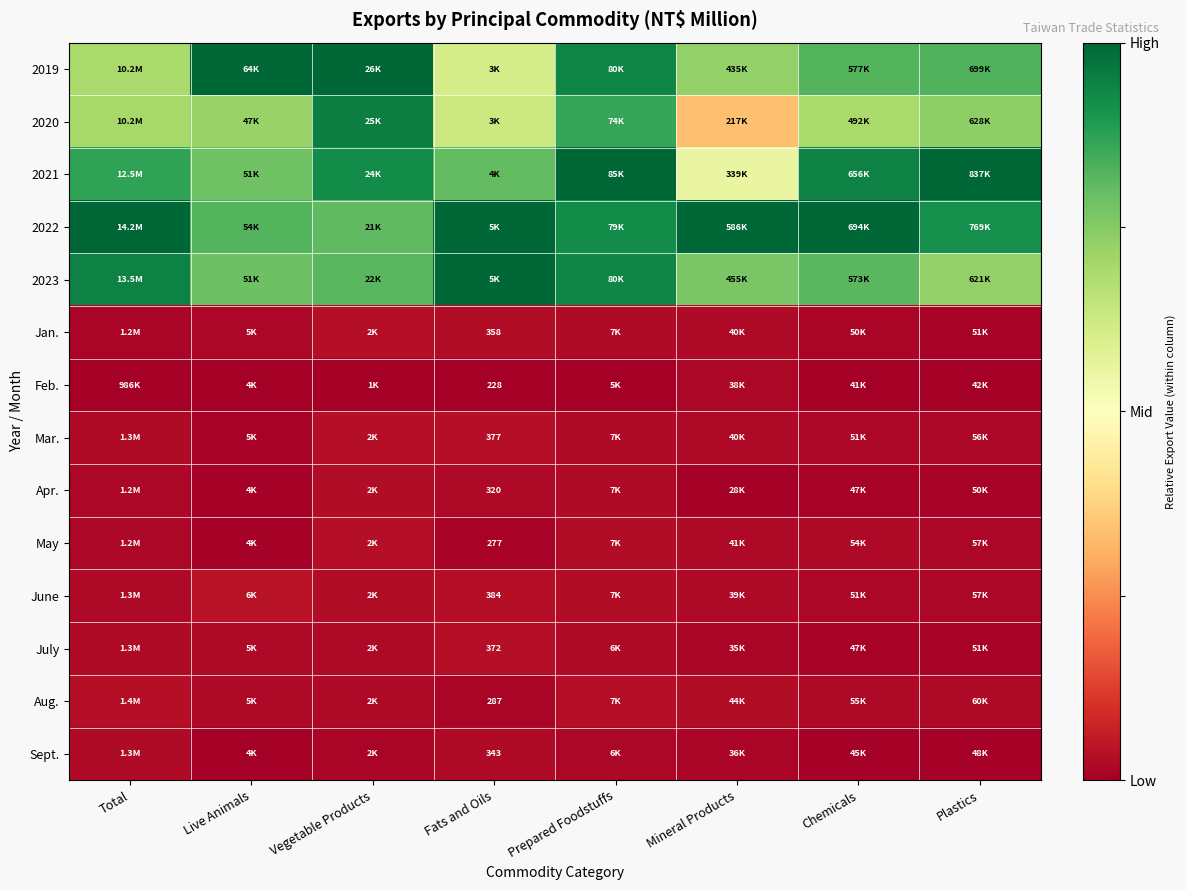

Which has a higher value, Fats and Oils or Mineral Products?

Mineral Products